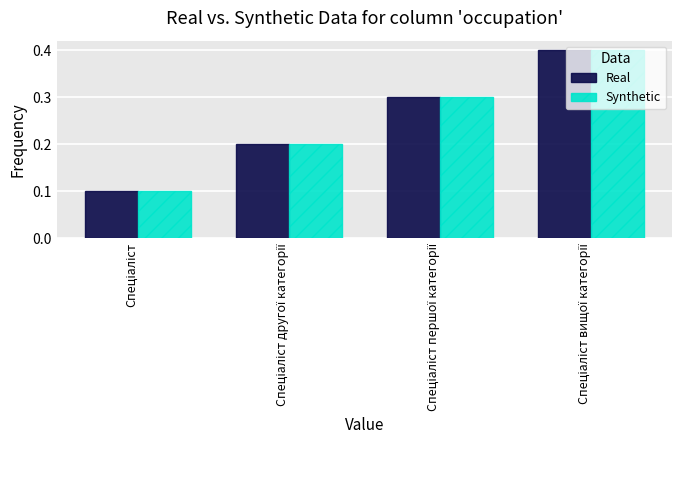

What is the maximum value shown in the chart?

0.4